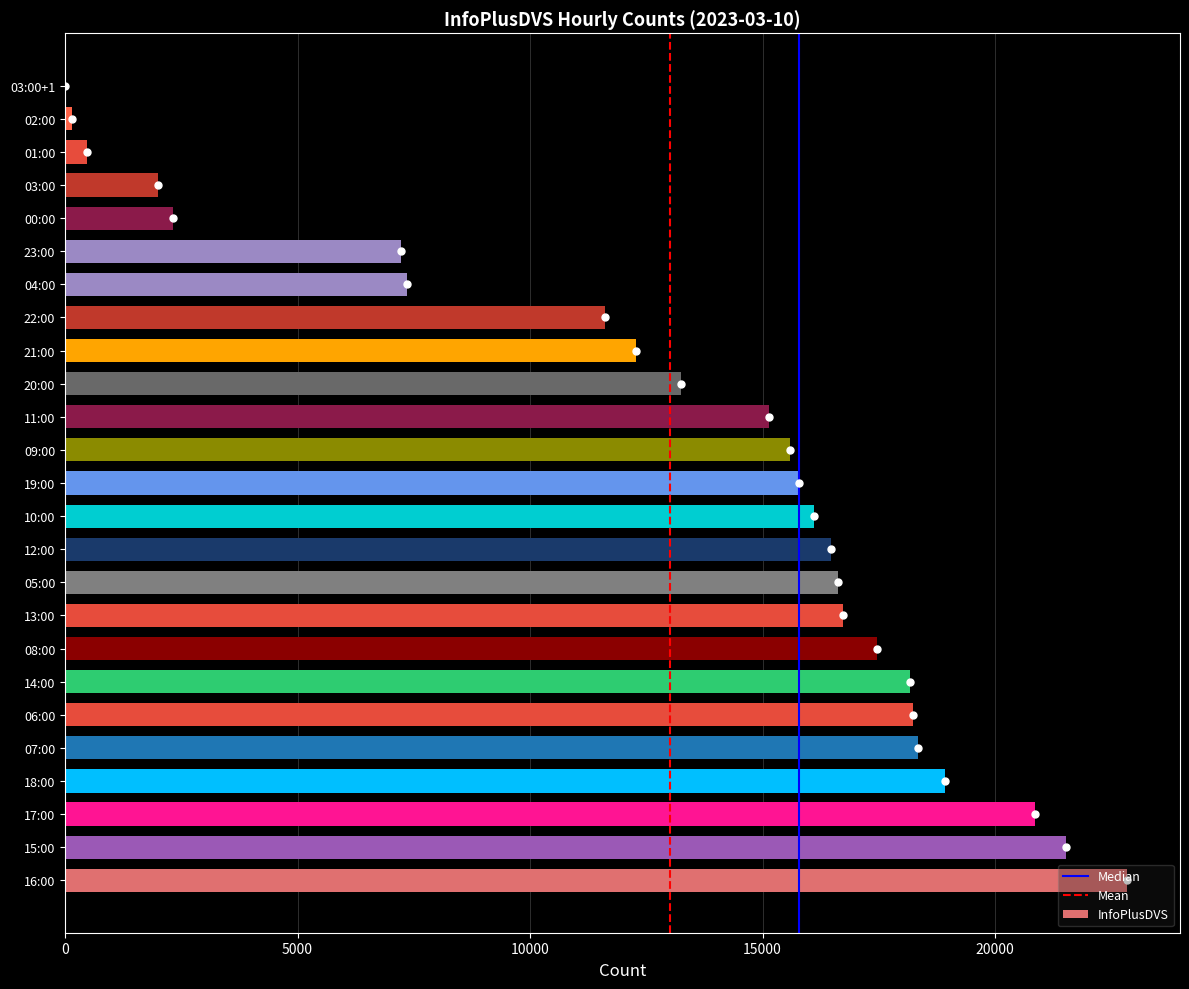

True or false: the data shows 16104 at 10:00.

True